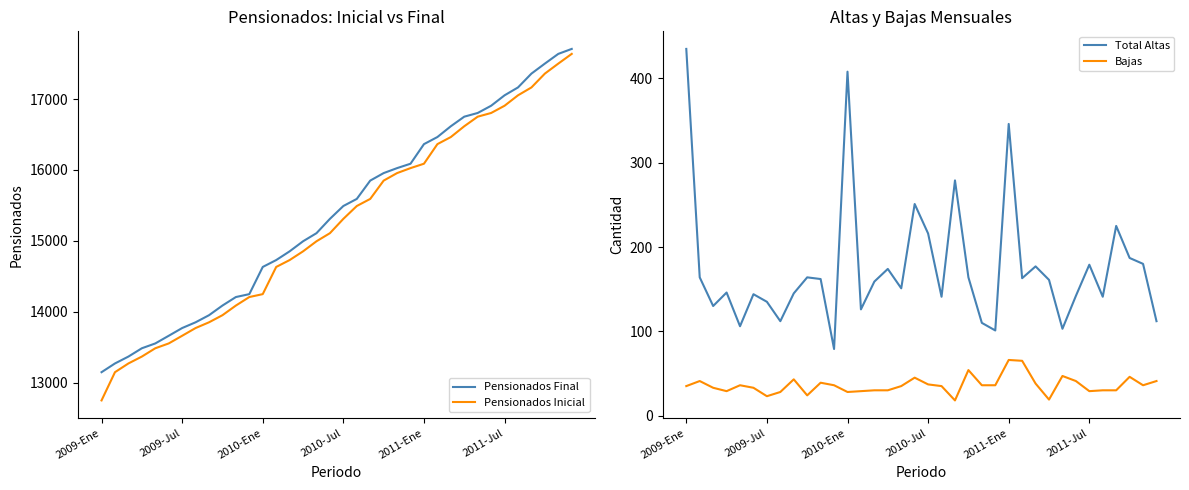

What is the approximate value of Pensionados Inicial at 2009-Jul, to the nearest 50?

13650